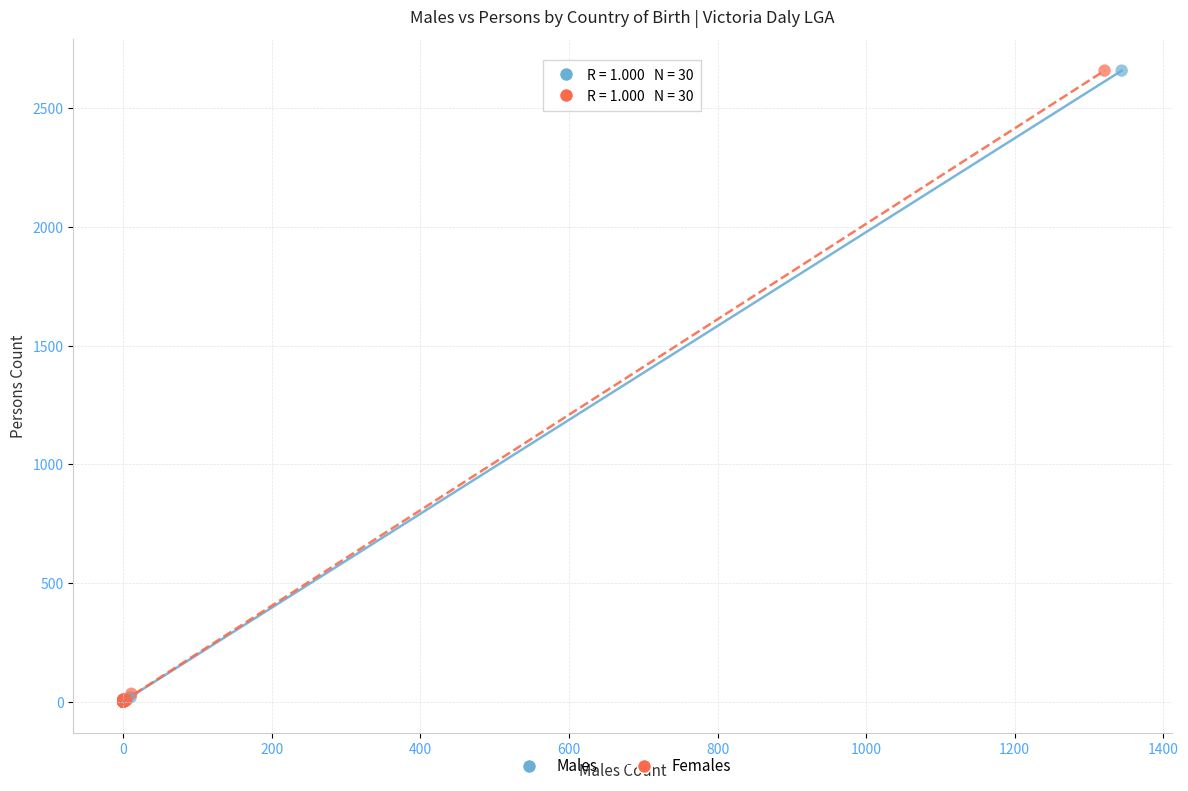

What are all the series names shown in the legend?

Males, Females